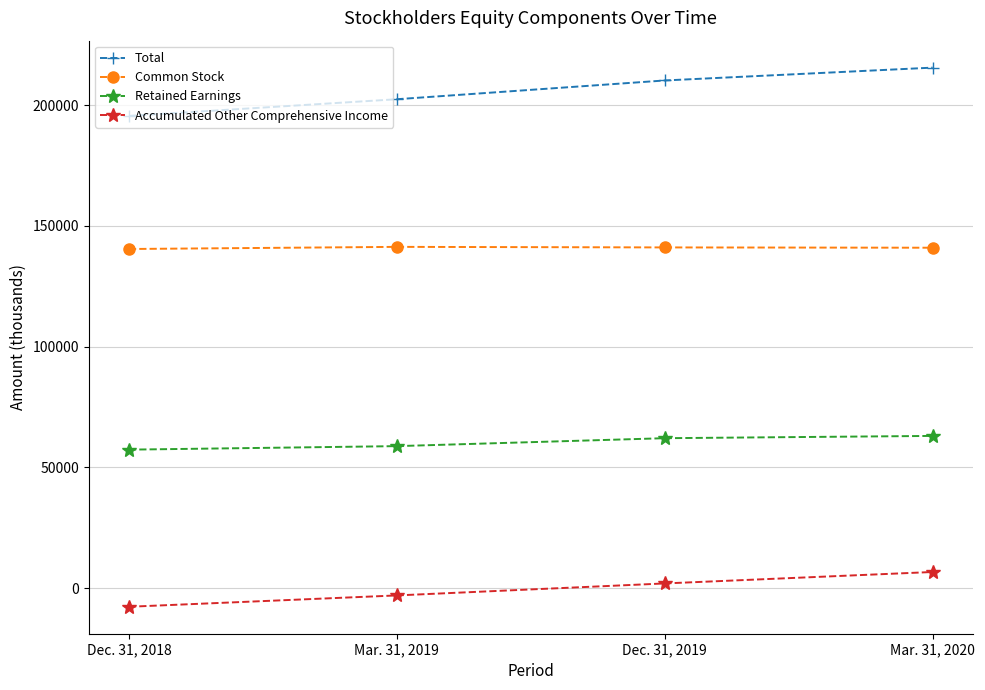

What is the difference between the highest and lowest values at Dec. 31, 2019?

208211